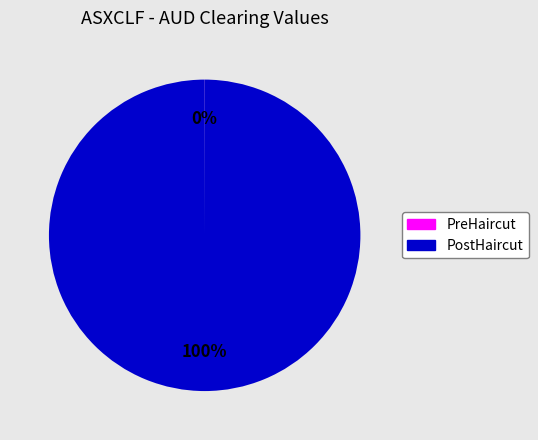

What is the largest slice in the pie chart?

PostHaircut